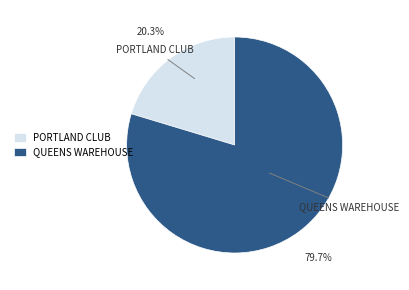

Between QUEENS WAREHOUSE and PORTLAND CLUB, which is larger?

QUEENS WAREHOUSE